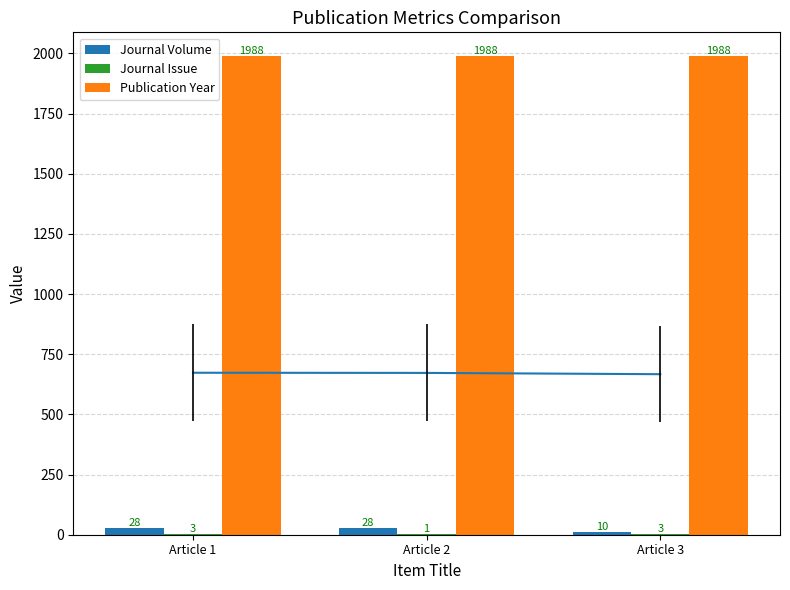

What value does the Journal Issue series have at Article 3?

3